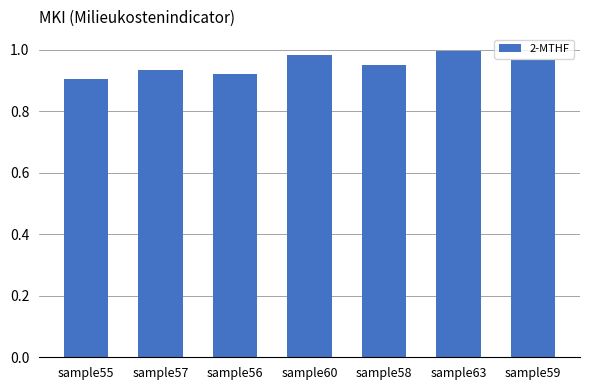

True or false: the data shows 1.7 at sample56.

False